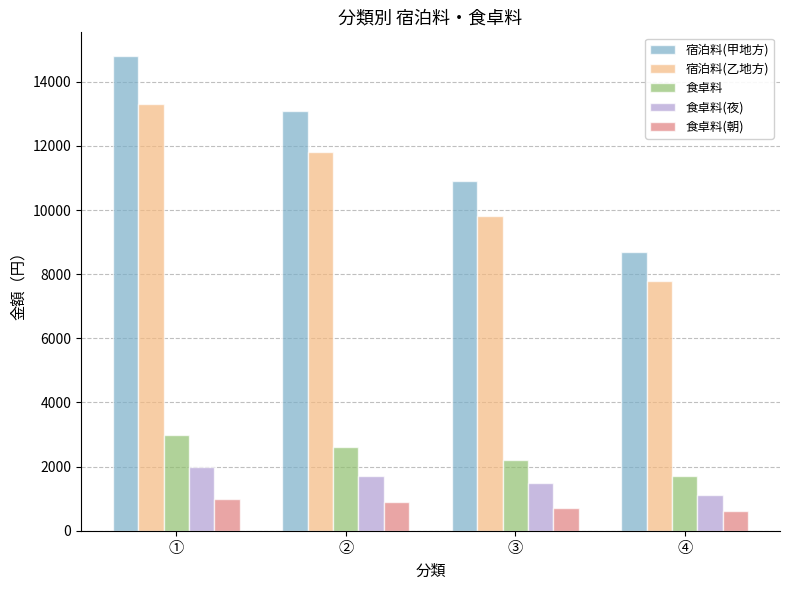

What is the label of the 2nd bar from the right?

③